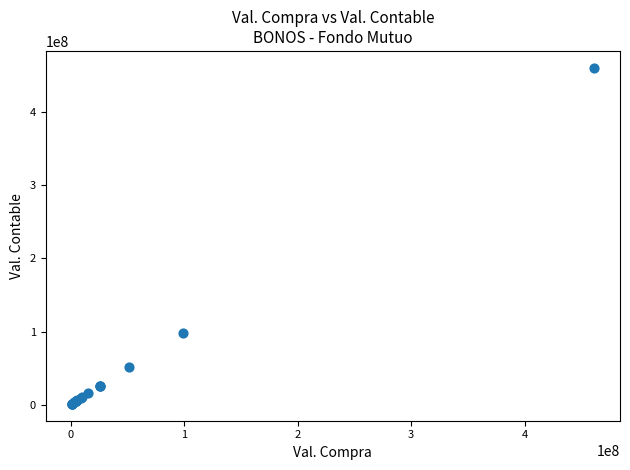

What Y value in the scatter plot is closest to 230844333?

98098638